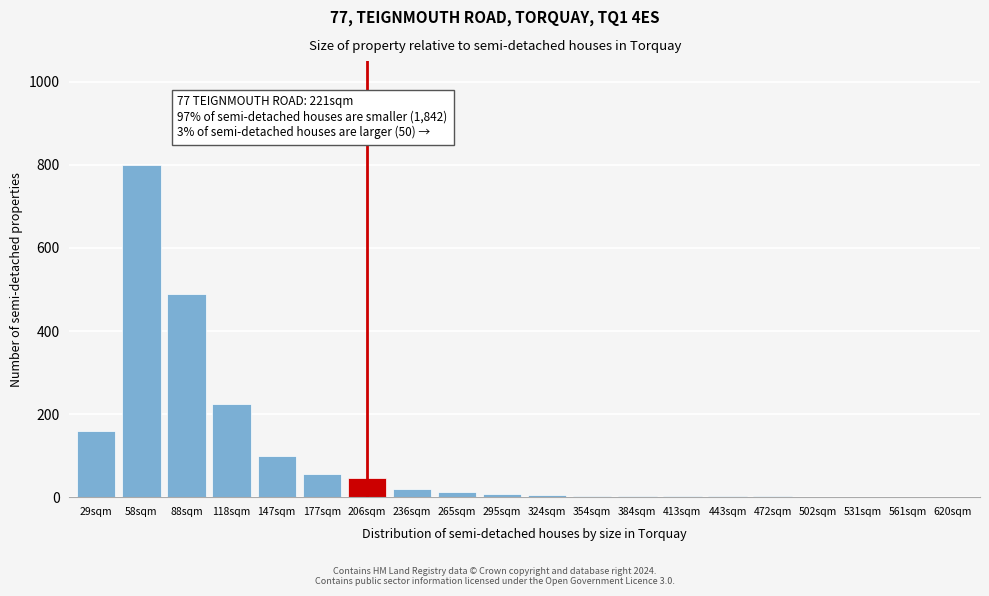

Which category has the highest value across all series?

58sqm